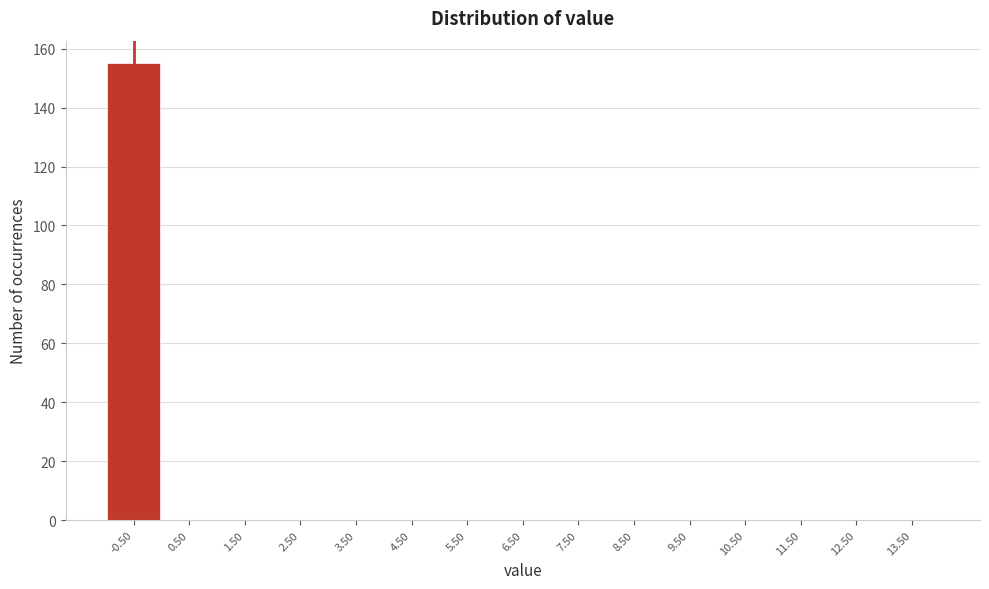

Reading left to right, transcribe all the data shown in this chart.

-0.50=155	0.50=0	1.50=0	2.50=0	3.50=0	4.50=0	5.50=0	6.50=0	7.50=0	8.50=0	9.50=0	10.50=0	11.50=0	12.50=0	13.50=0